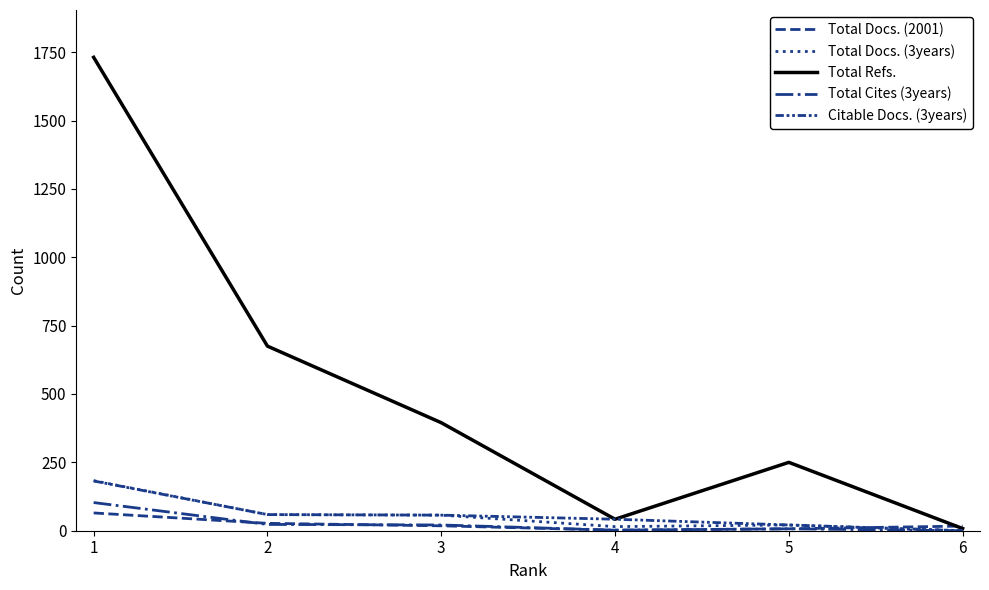

How many lines are shown in the chart?

5